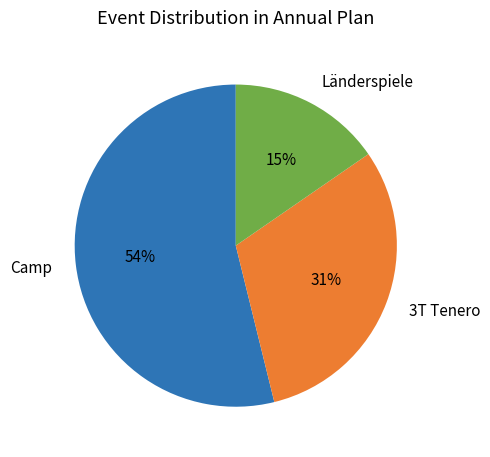

Count the number of slices in the pie.

3